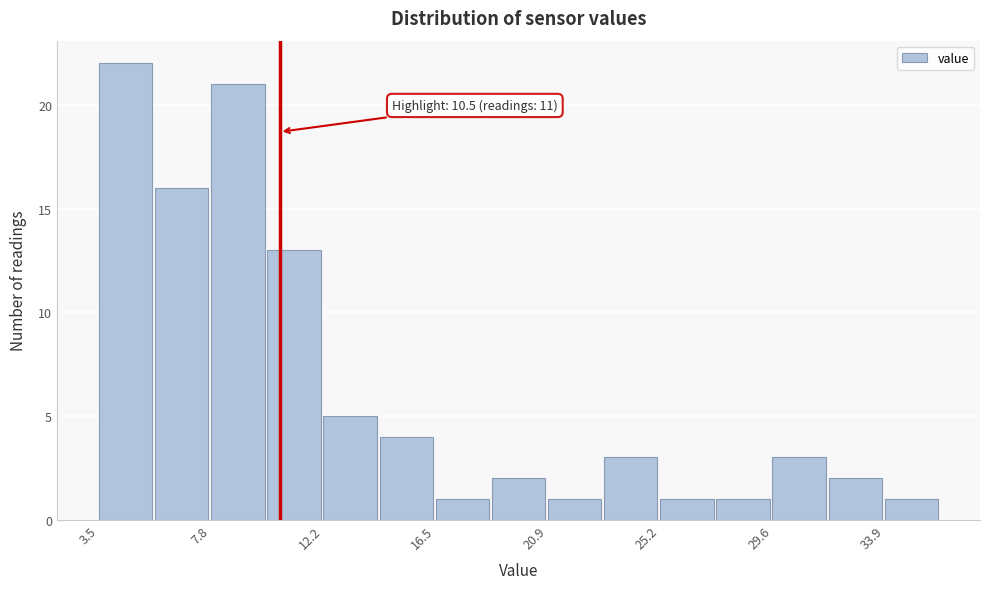

Which range on the x-axis has the tallest bar?

3.5 to 5.5